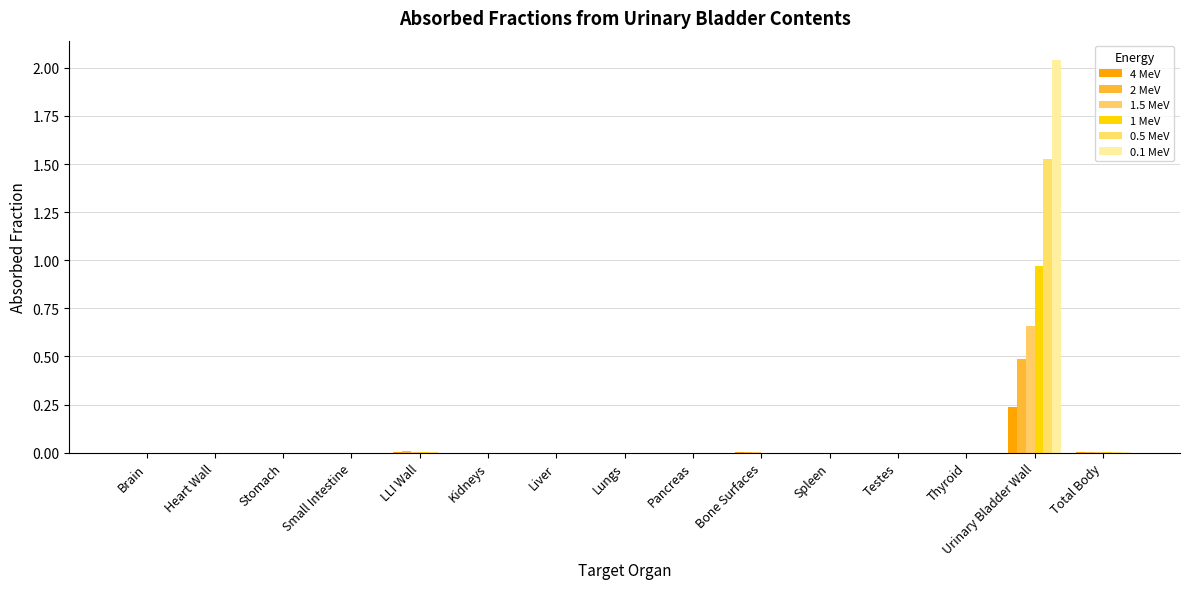

Count the number of categories in the chart.

15